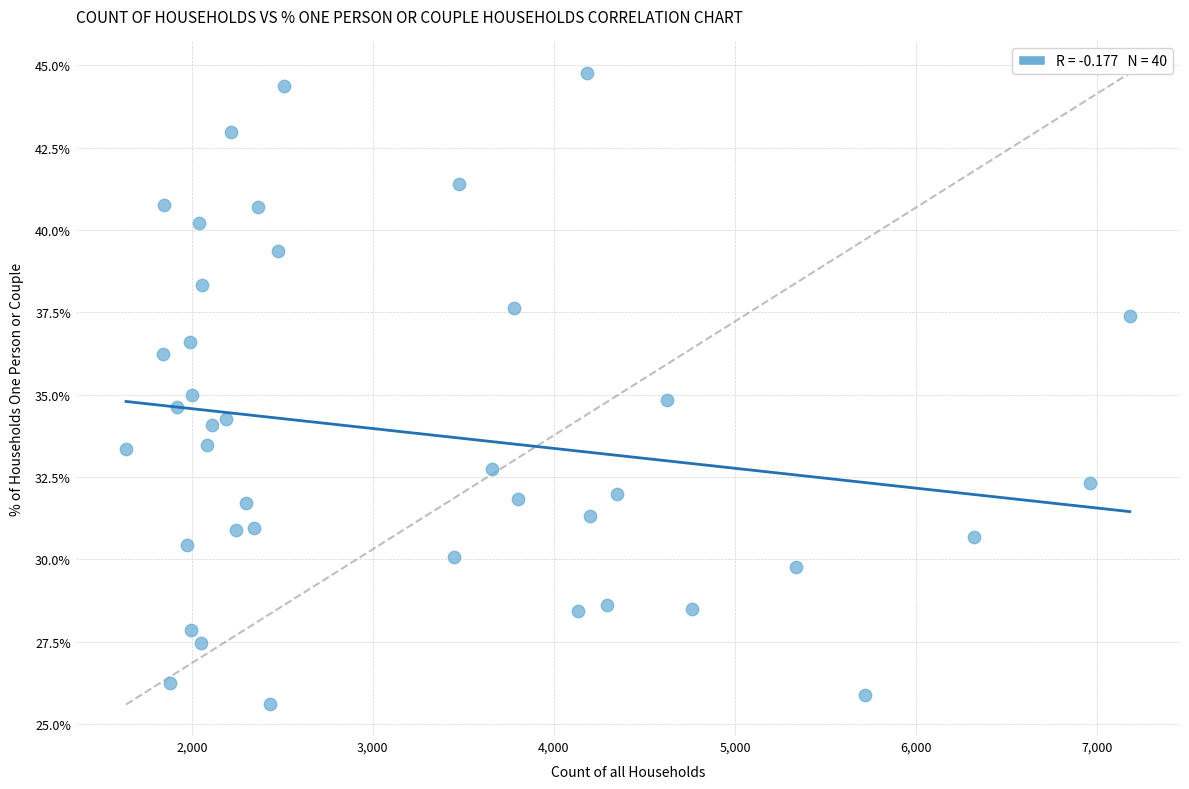

What is the range of Y values (max minus min)?

19.2